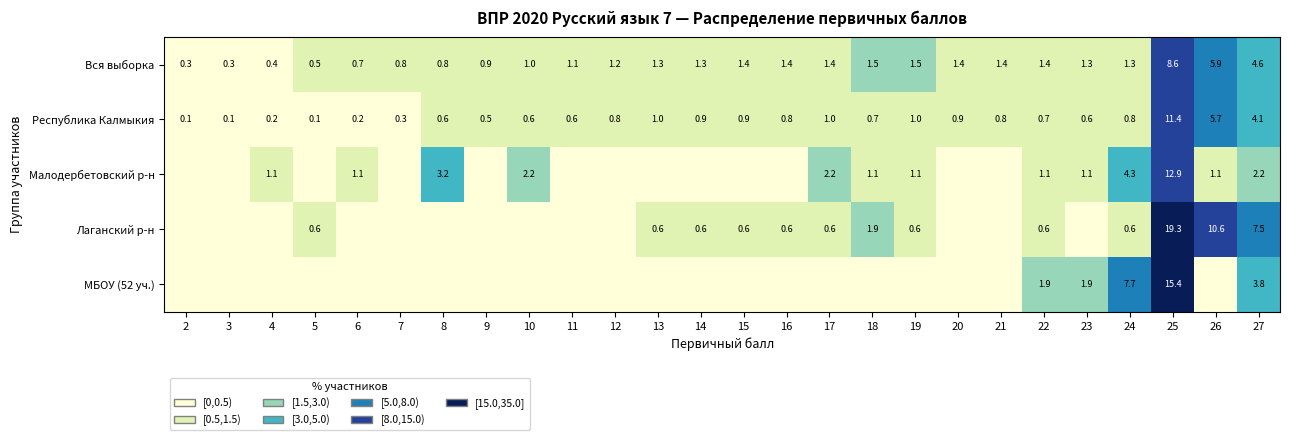

Is the value of Малодербетовский р-н at 4 greater than the value of Вся выборка at 3?

Yes